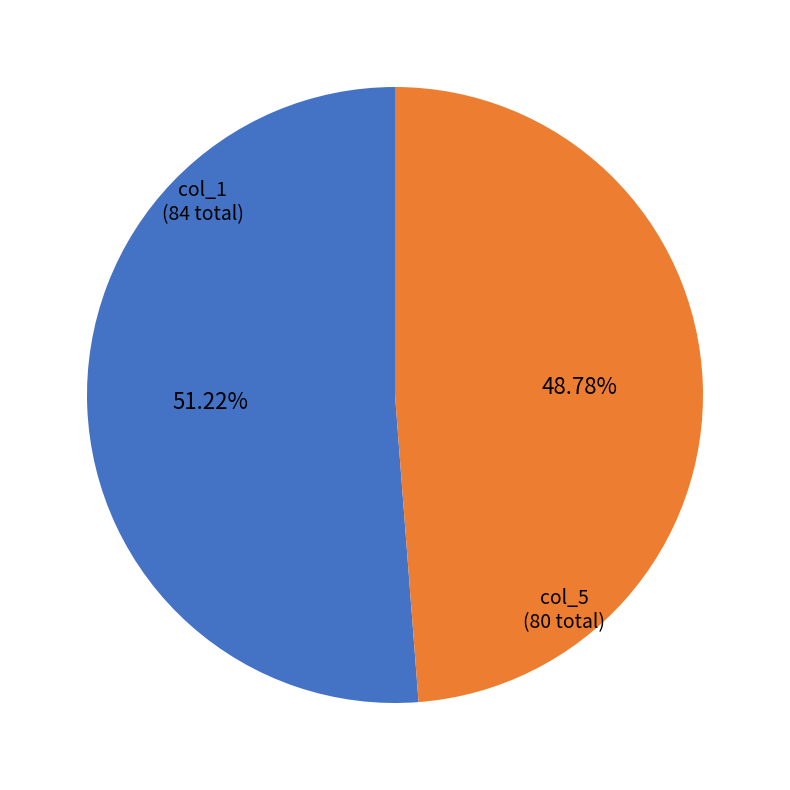

Between col_5 and col_1, which is larger?

col_1